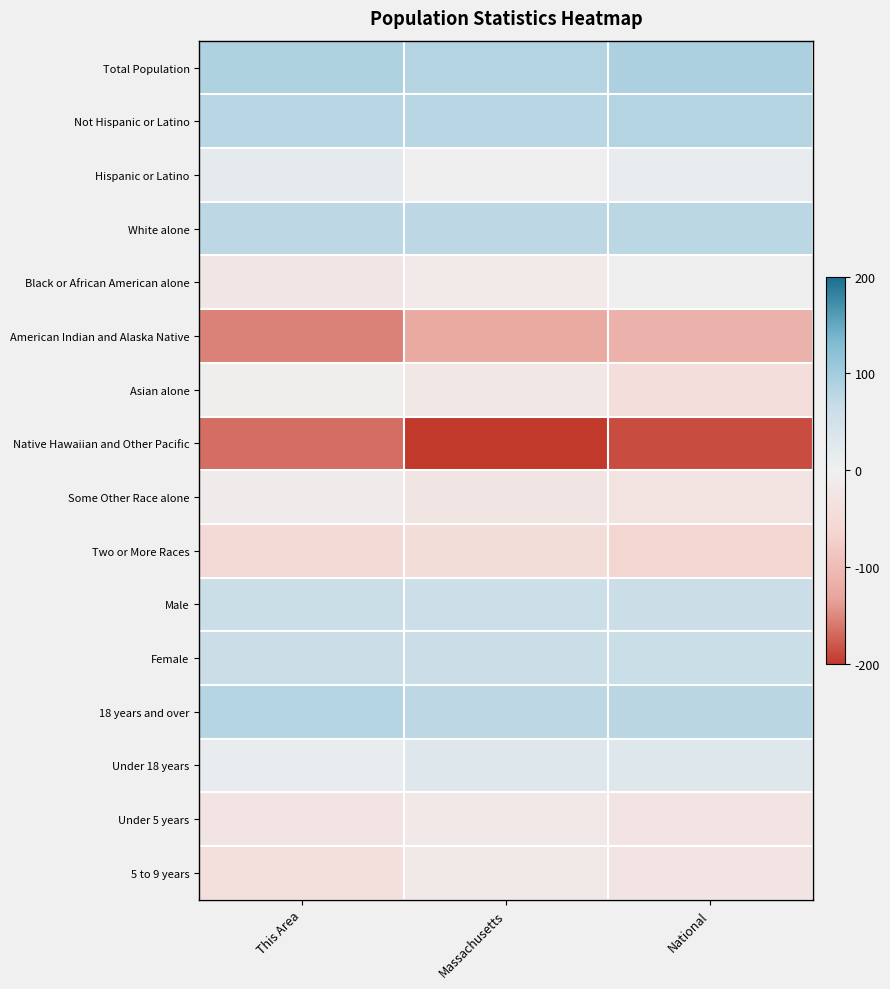

Reading left to right, list all the values displayed in this chart.

Total Population: This Area=3.5	Massachusetts=3.3	National=3.6
Not Hispanic or Latino: This Area=3.2	Massachusetts=3.2	National=3.3
Hispanic or Latino: This Area=0.8	Massachusetts=0.0	National=0.5
White alone: This Area=3.0	Massachusetts=3.0	National=3.0
Black or African American alone: This Area=-0.9	Massachusetts=-0.5	National=0.0
American Indian and Alaska Native: This Area=-6.1	Massachusetts=-4.9	National=-4.5
Asian alone: This Area=-0.2	Massachusetts=-0.8	National=-1.7
Native Hawaiian and Other Pacific: This Area=-6.6	Massachusetts=-7.9	National=-7.4
Some Other Race alone: This Area=-0.4	Massachusetts=-1.0	National=-1.2
Two or More Races: This Area=-2.2	Massachusetts=-1.8	National=-2.5
Male: This Area=2.4	Massachusetts=2.3	National=2.4
Female: This Area=2.4	Massachusetts=2.4	National=2.4
18 years and over: This Area=3.2	Massachusetts=3.0	National=3.1
Under 18 years: This Area=0.5	Massachusetts=1.2	National=1.1
Under 5 years: This Area=-1.1	Massachusetts=-0.7	National=-1.1
5 to 9 years: This Area=-1.6	Massachusetts=-0.7	National=-1.1